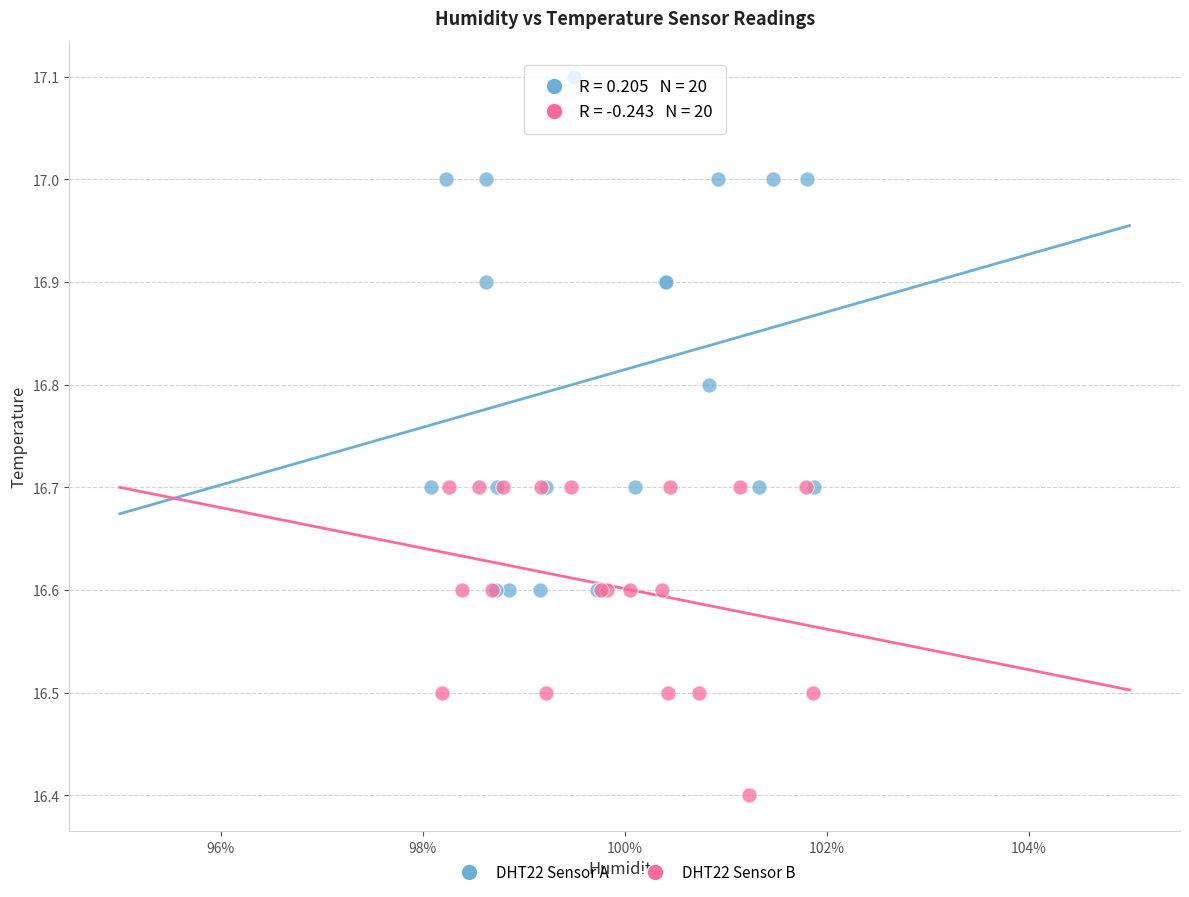

Which series contains the lowest Y value?

DHT22 Sensor B